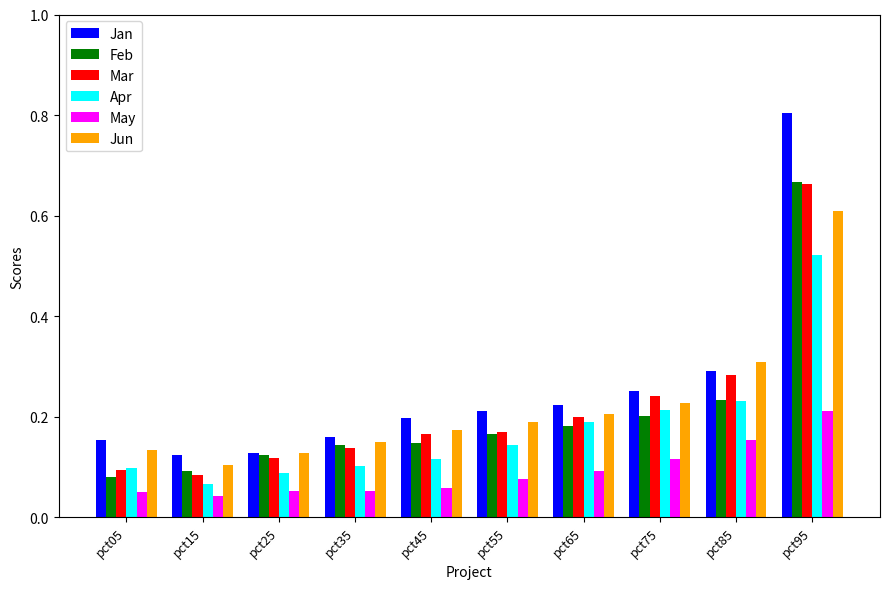

At which category is the sum across all series the highest?

pct95